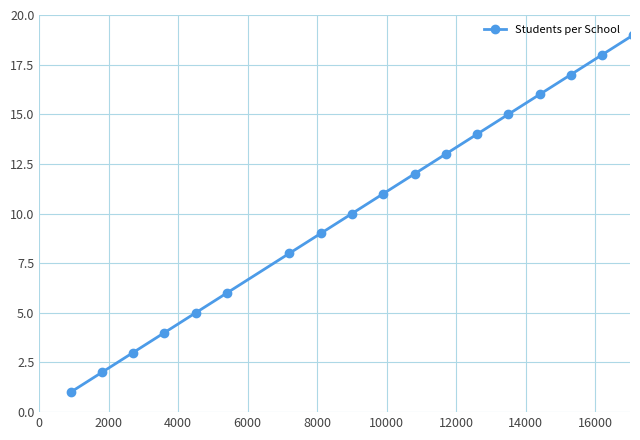

True or false: there are more than 1 points higher than both neighbors.

False